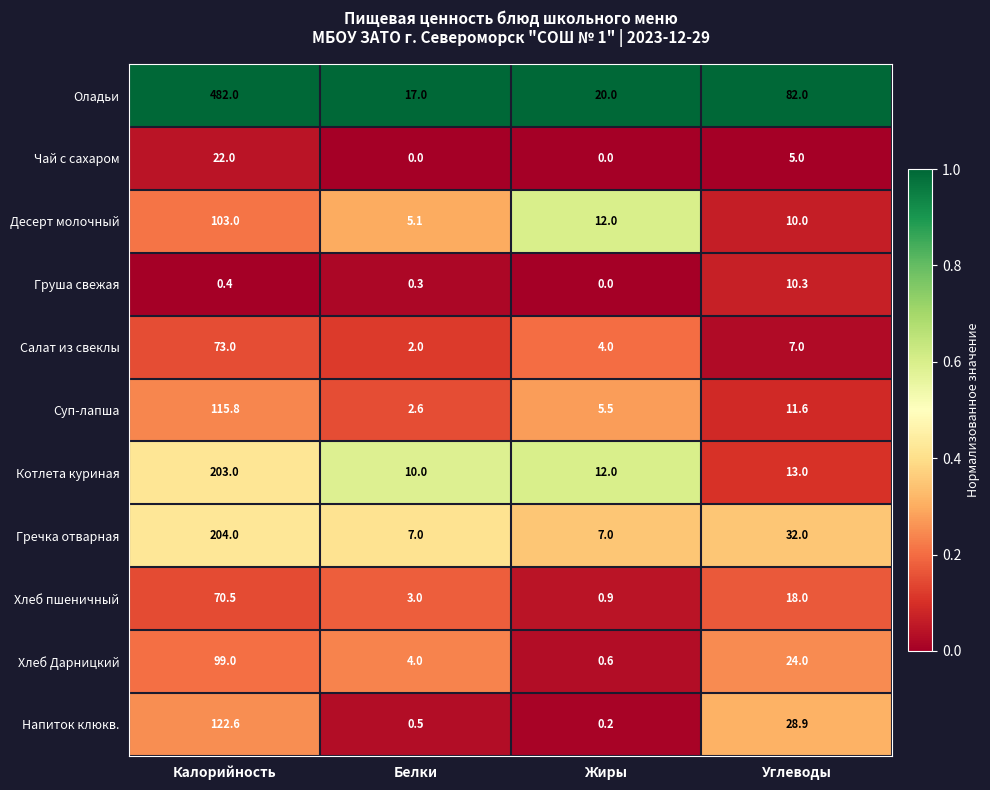

Between Белки and Углеводы, which series saw the biggest shift?

Оладьи